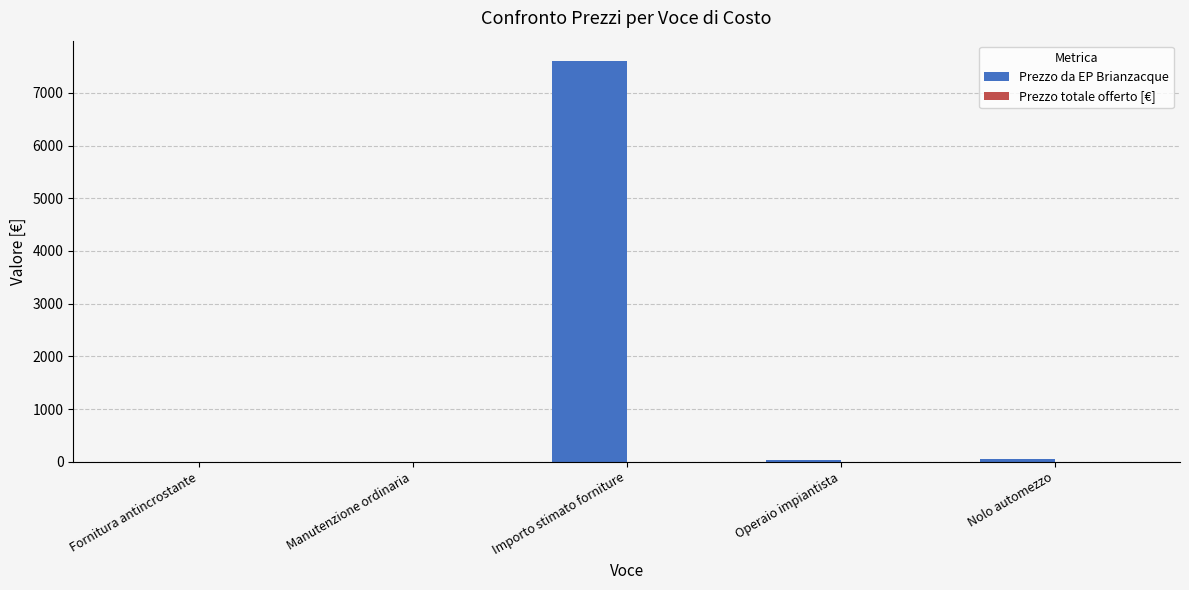

True or false: the data shows -4096.3 at Manutenzione ordinaria.

False